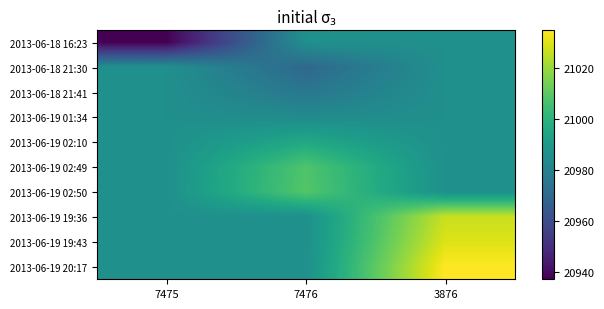

Reading left to right, list all the values displayed in this chart.

2013-06-18 16:23: 7475=20937	7476=20986	3876=20986
2013-06-18 21:30: 7475=20986	7476=20970	3876=20986
2013-06-18 21:41: 7475=20986	7476=20976	3876=20986
2013-06-19 01:34: 7475=20986	7476=20984	3876=20986
2013-06-19 02:10: 7475=20986	7476=20996	3876=20986
2013-06-19 02:49: 7475=20986	7476=21008	3876=20986
2013-06-19 02:50: 7475=20986	7476=21009	3876=20986
2013-06-19 19:36: 7475=20986	7476=20986	3876=21027
2013-06-19 19:43: 7475=20986	7476=20986	3876=21030
2013-06-19 20:17: 7475=20986	7476=20986	3876=21035